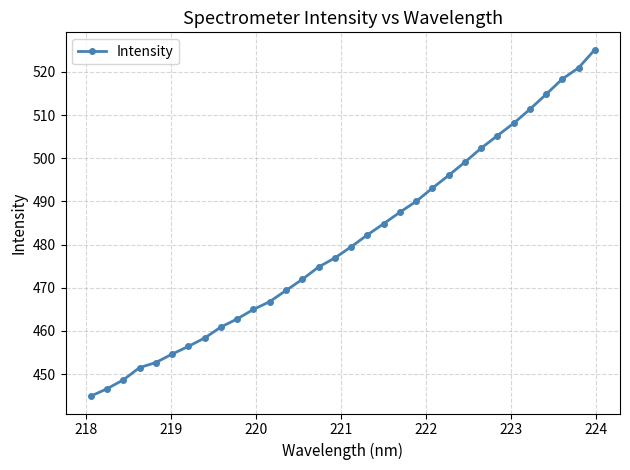

What is the sum of all values?

15380.7